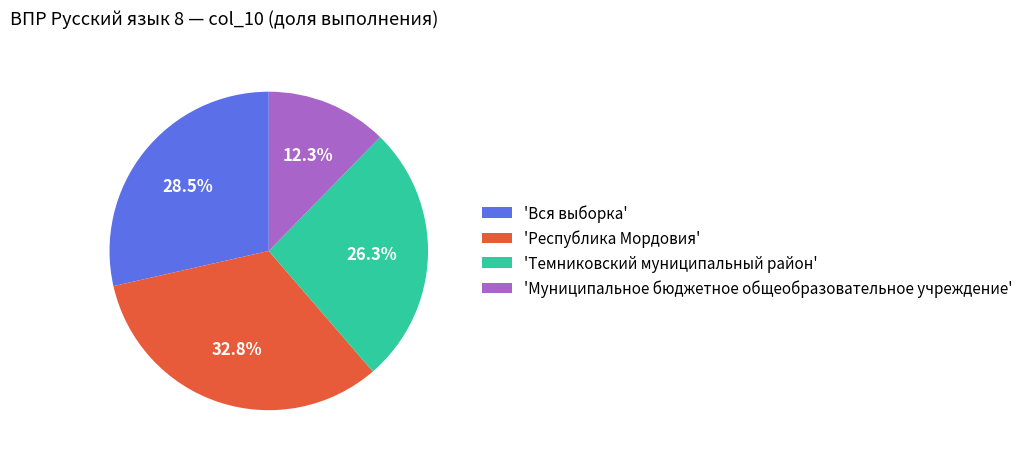

Which category has the smallest portion of the pie?

'Муниципальное бюджетное общеобразовательное учреждение'